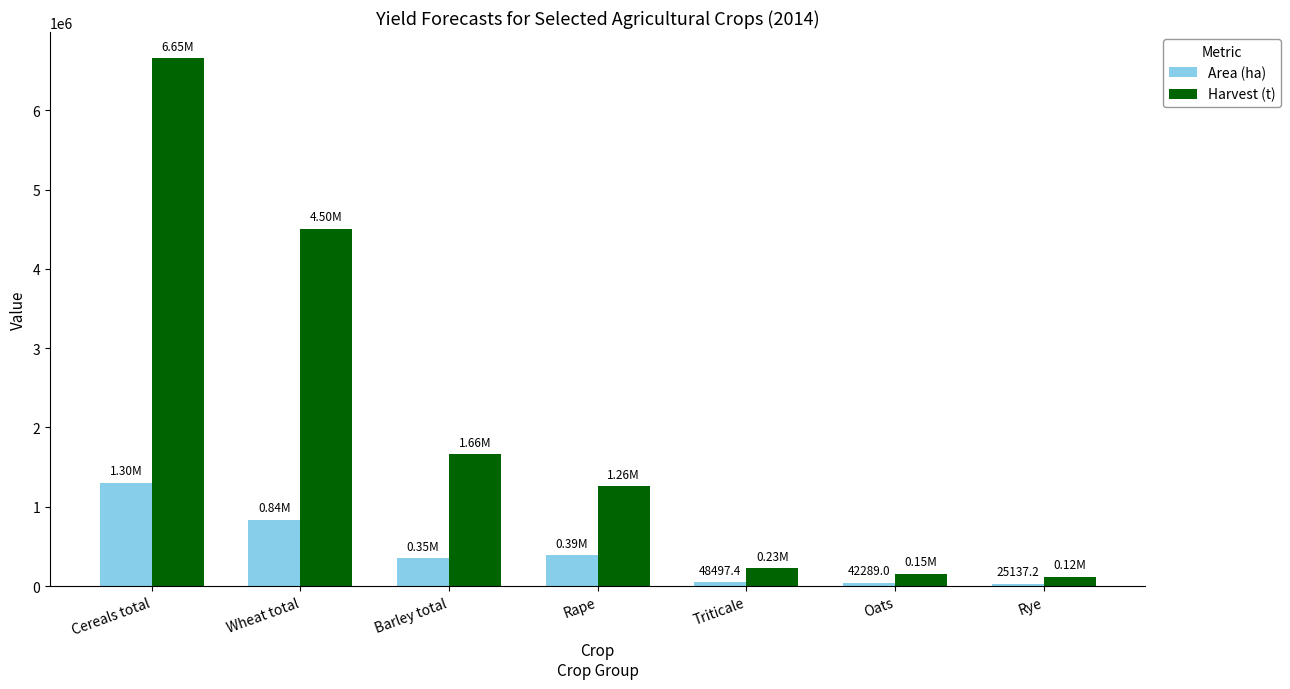

How many bars are there in each group?

2